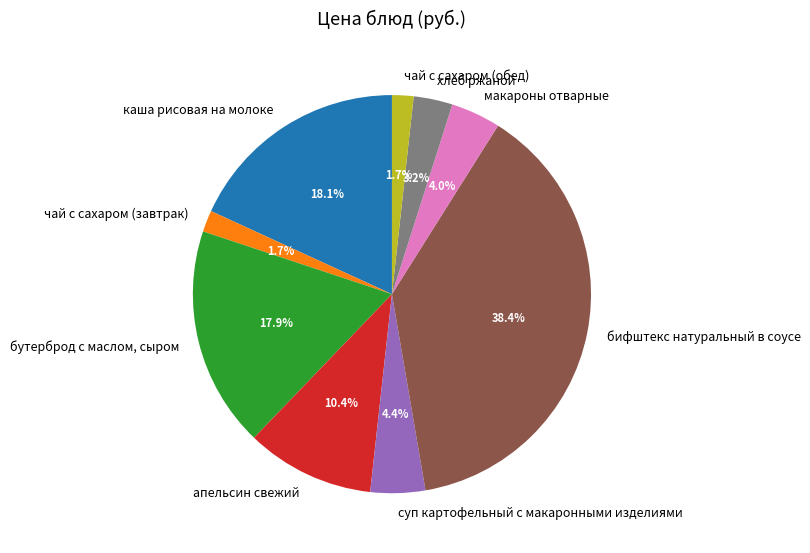

True or false: каша рисовая на молоке accounts for 18% of the total.

True